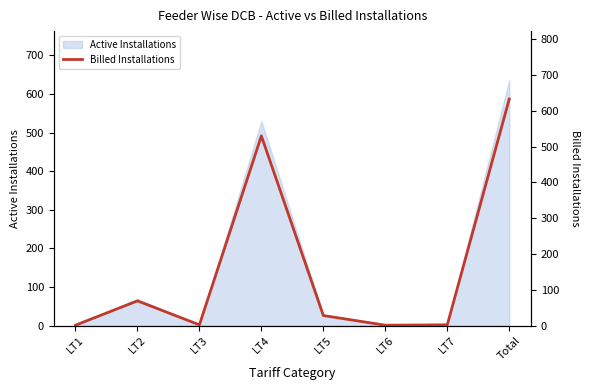

At which category does the data reach its first local peak?

LT2